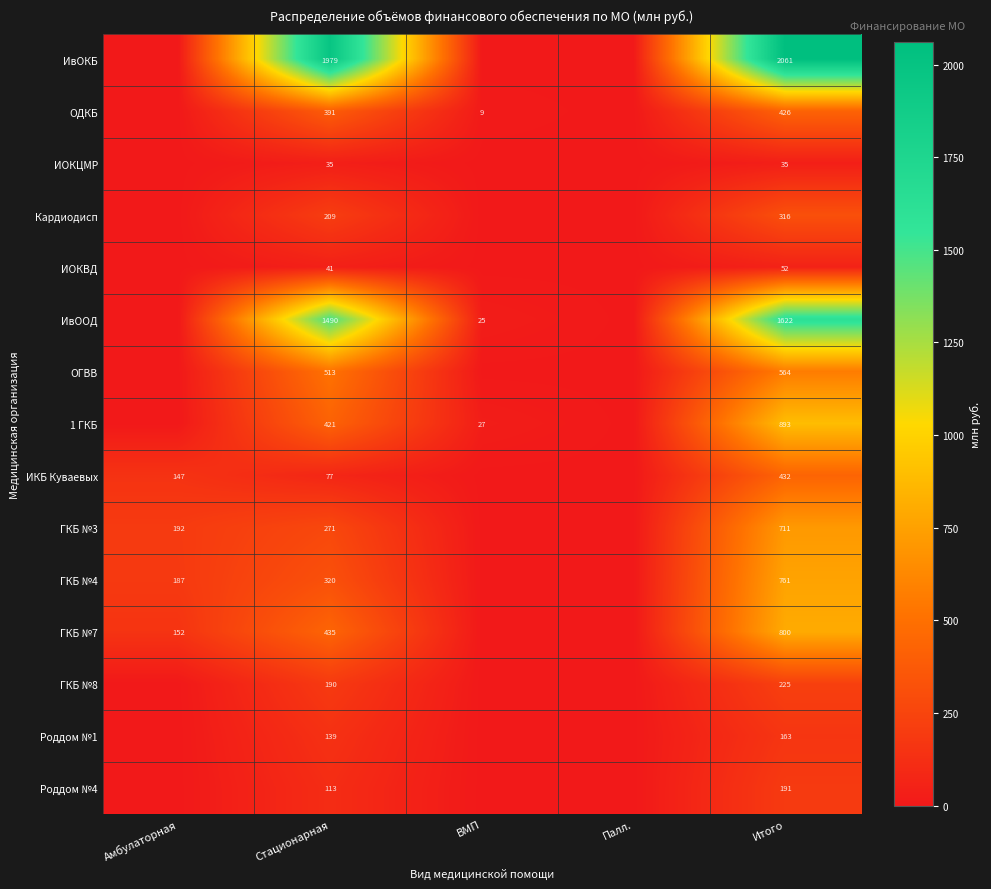

What is the sum of the ОГВВ values at Итого and Стационарная?

1077